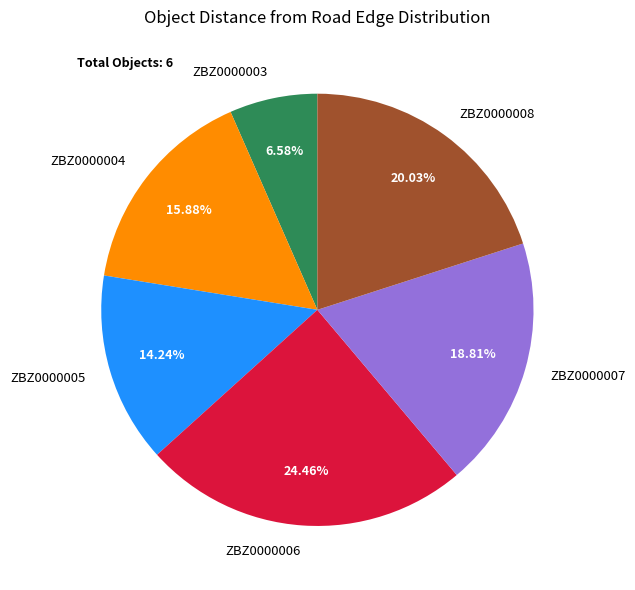

How many slices are in this pie chart?

6